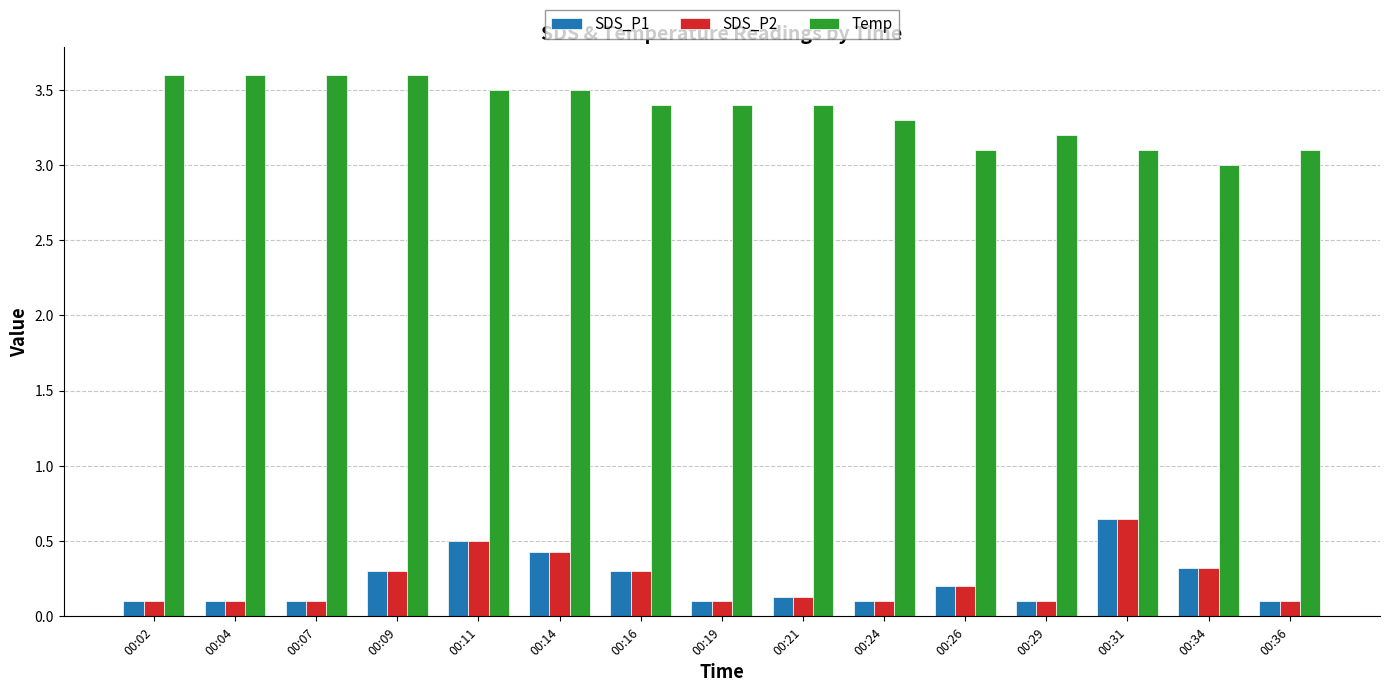

At which label does Temp reach its minimum?

00:34